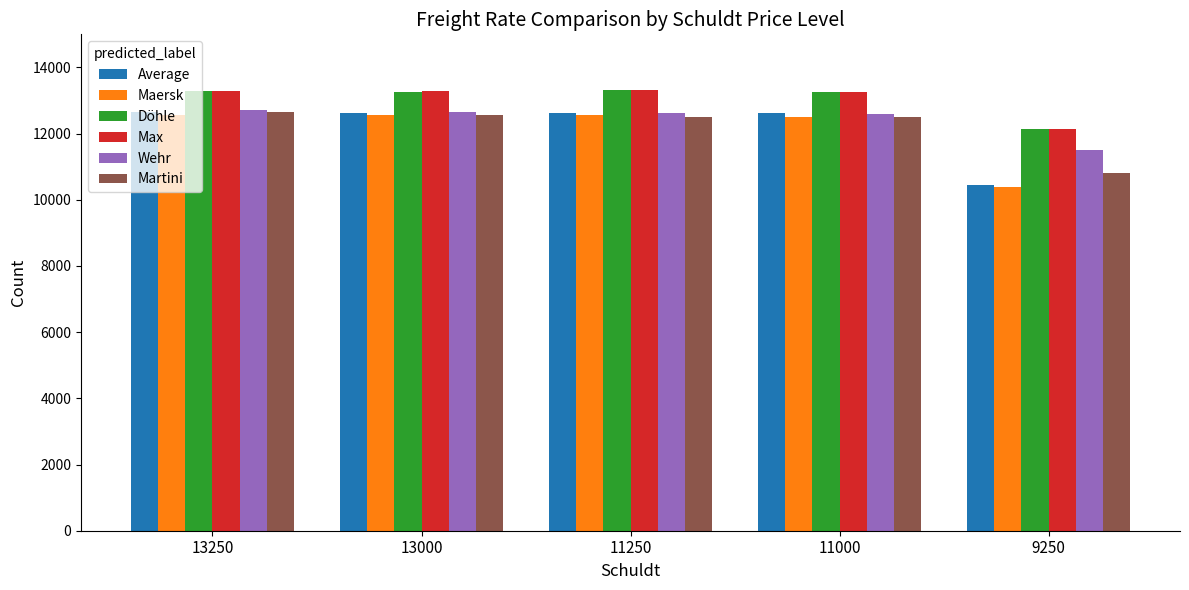

What is the value of the Wehr bar at the 3rd from the left?

12625